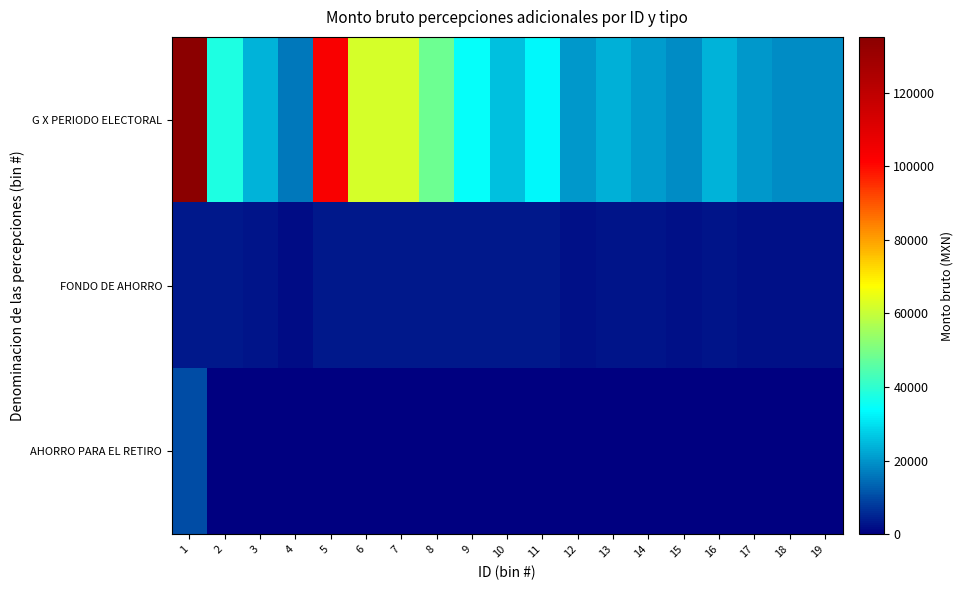

At which category does the chart reach its minimum across all series?

2